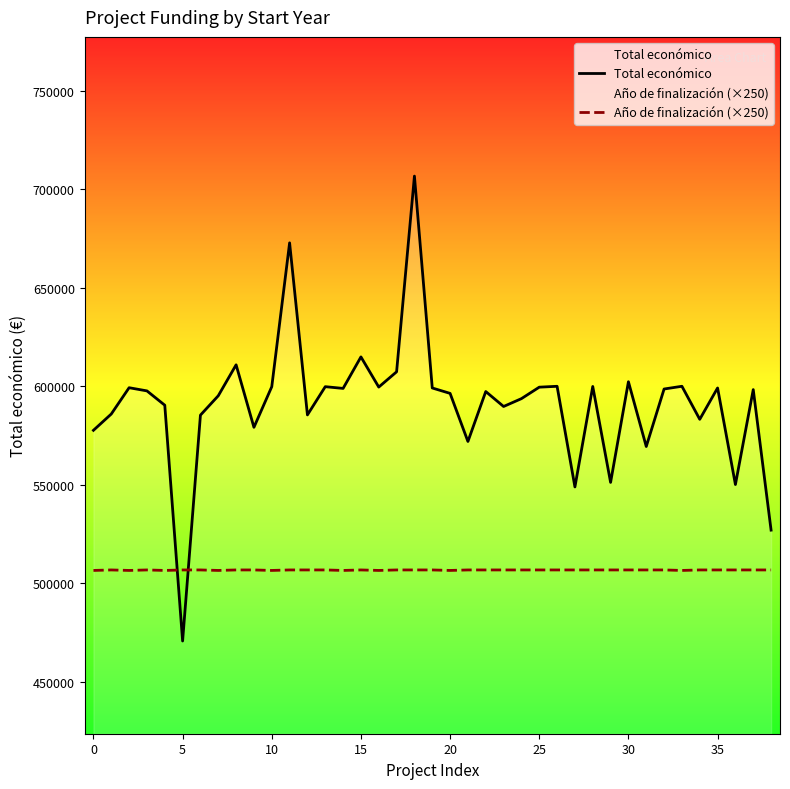

At 17, list the series in order from largest to smallest.

Total económico, Año de finalización (×250)